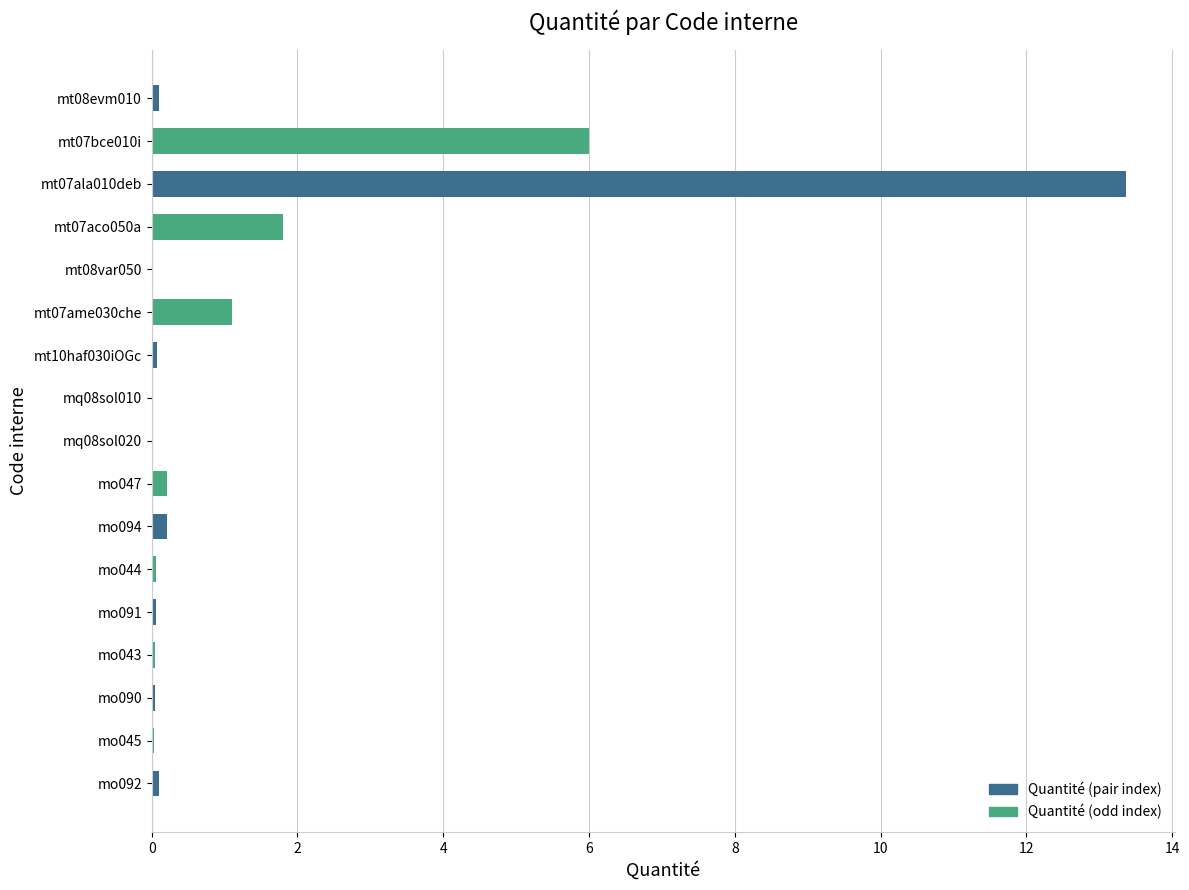

What is the sum of all values?

23.2